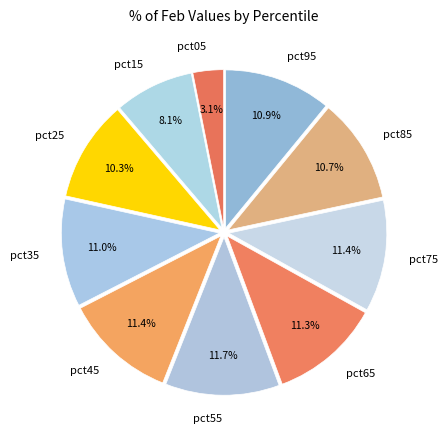

Count the number of slices in the pie.

10